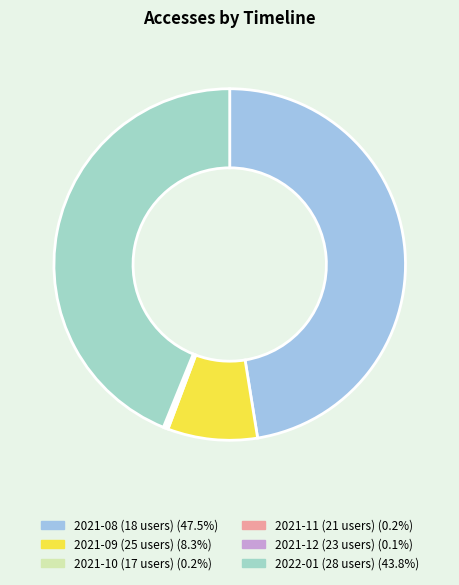

To the nearest percent, what is the average slice percentage?

17%